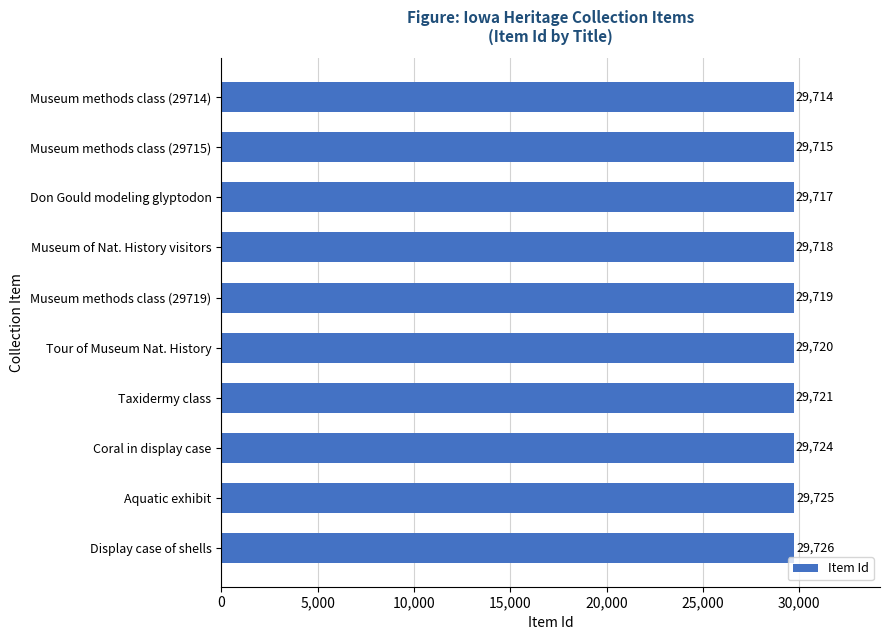

What is the sum of all values?

297199